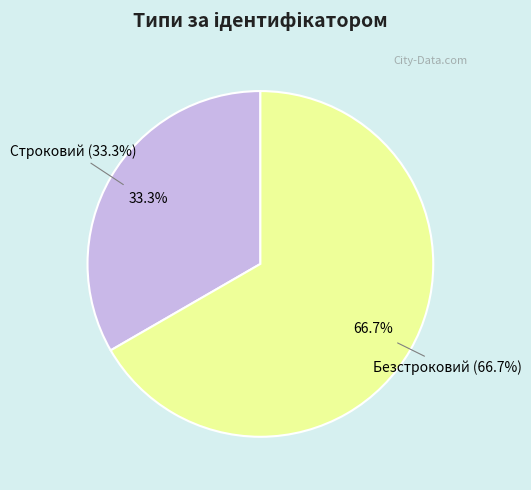

What percentage is NOT represented by Безстроковий?

33.3%